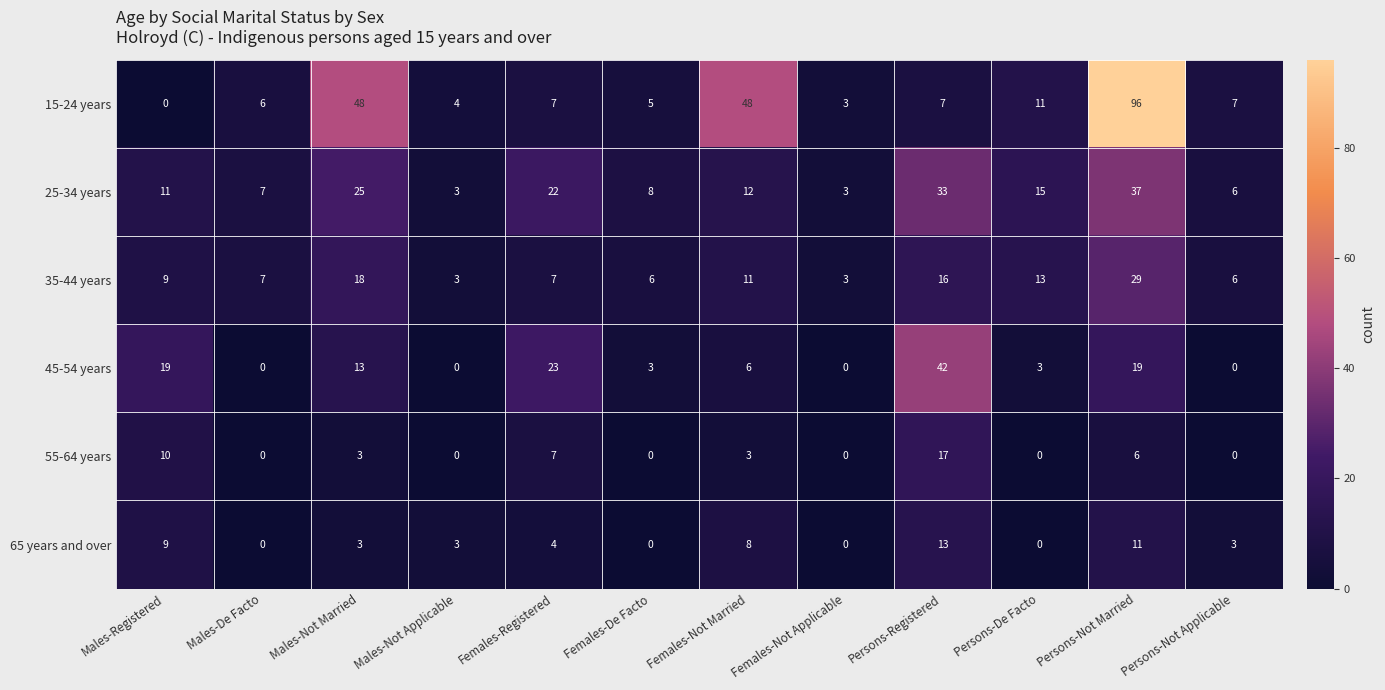

Rank the series by their maximum value, from lowest to highest.

65 years and over, 55-64 years, 35-44 years, 25-34 years, 45-54 years, 15-24 years